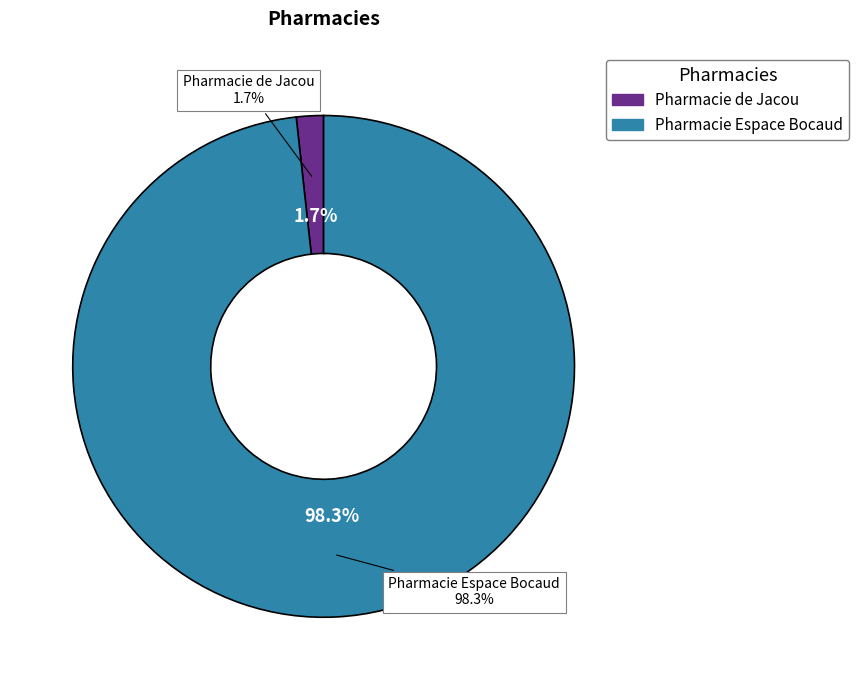

What percentage is the Pharmacie Espace Bocaud slice, to the nearest percent?

98%